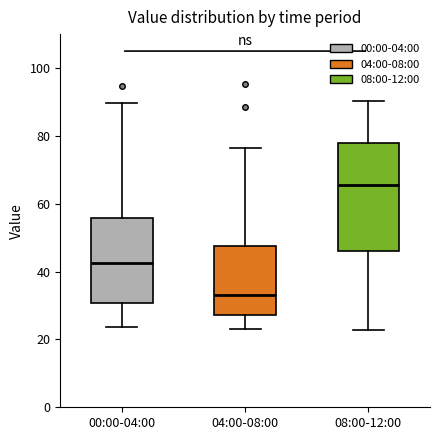

Reading left to right, transcribe this box plot: for each box, give where its median line is, the range the box spans, and where its two whiskers end, as read against the y-axis. The values are not printed on the chart, so give them approximately, as read against the axis.

00:00-04:00: median 42, box 30 to 56, whiskers 24 to 90
04:00-08:00: median 34, box 28 to 48, whiskers 24 to 76
08:00-12:00: median 66, box 46 to 78, whiskers 22 to 90